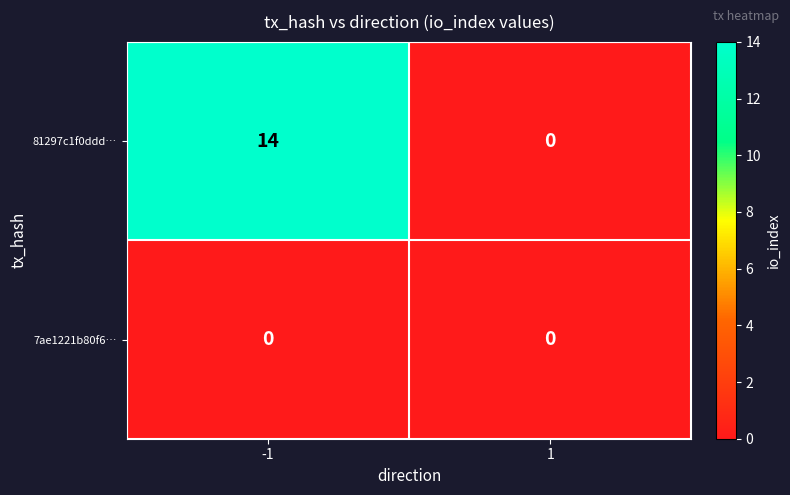

Count the number of data series in this chart.

2